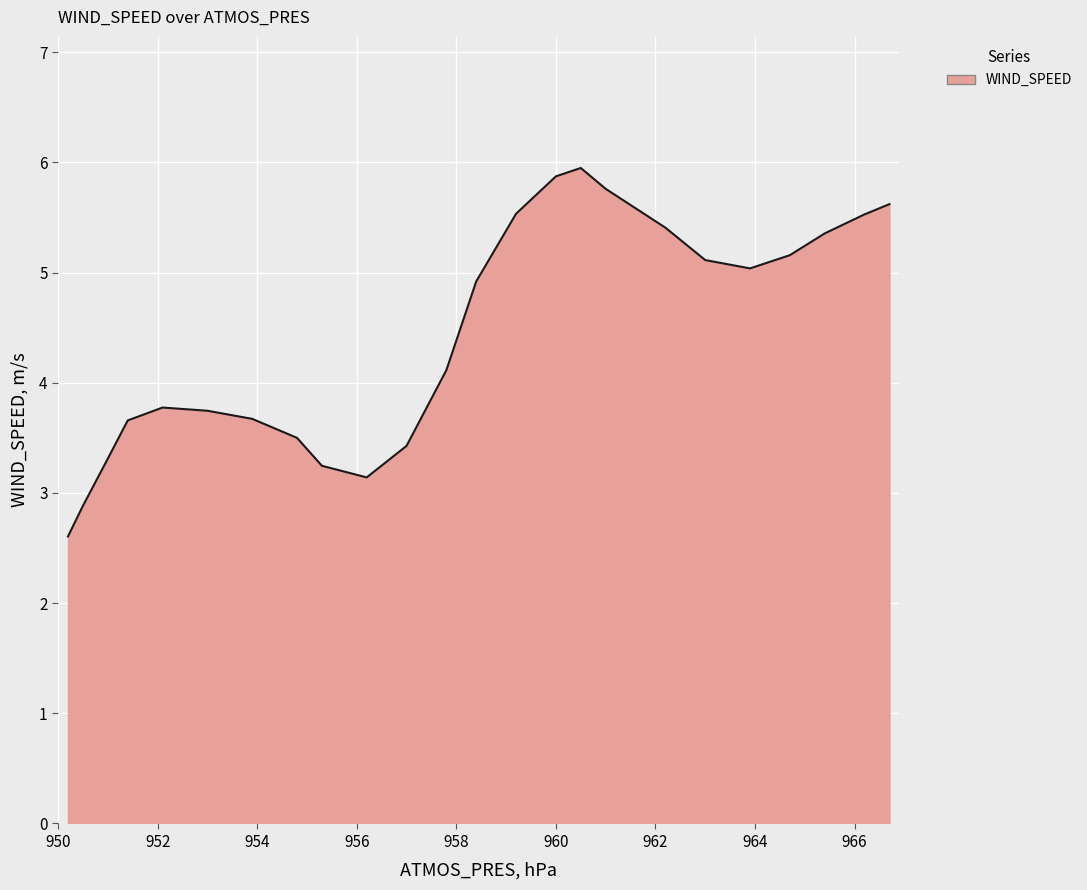

What is the greatest value displayed?

5.9